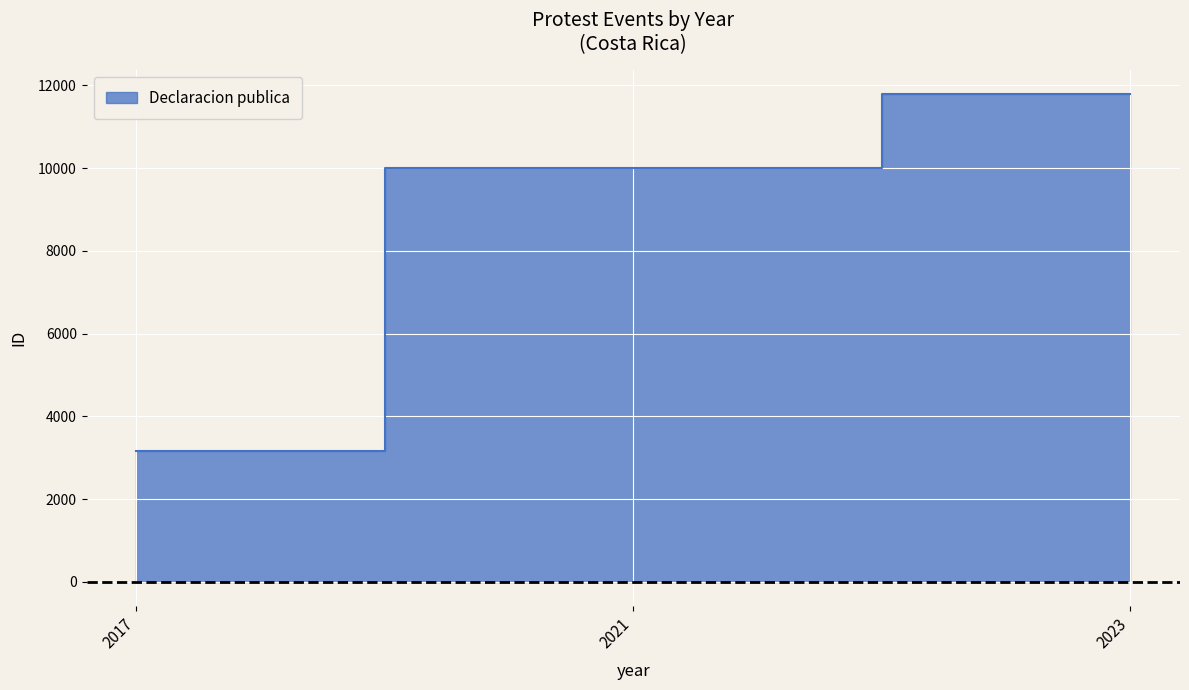

Where does the data first go above 10008?

2023